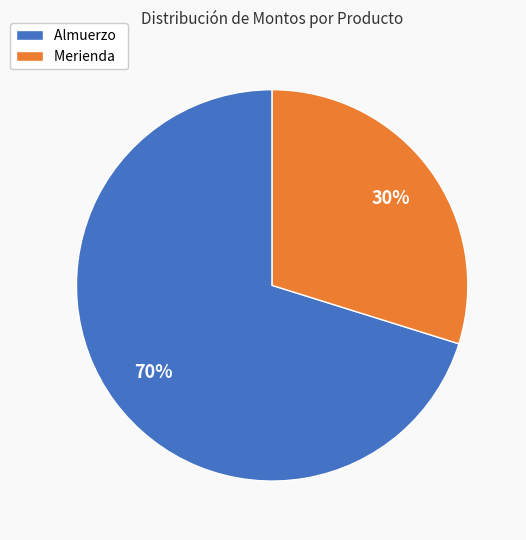

True or false: Merienda accounts for 18% of the total.

False